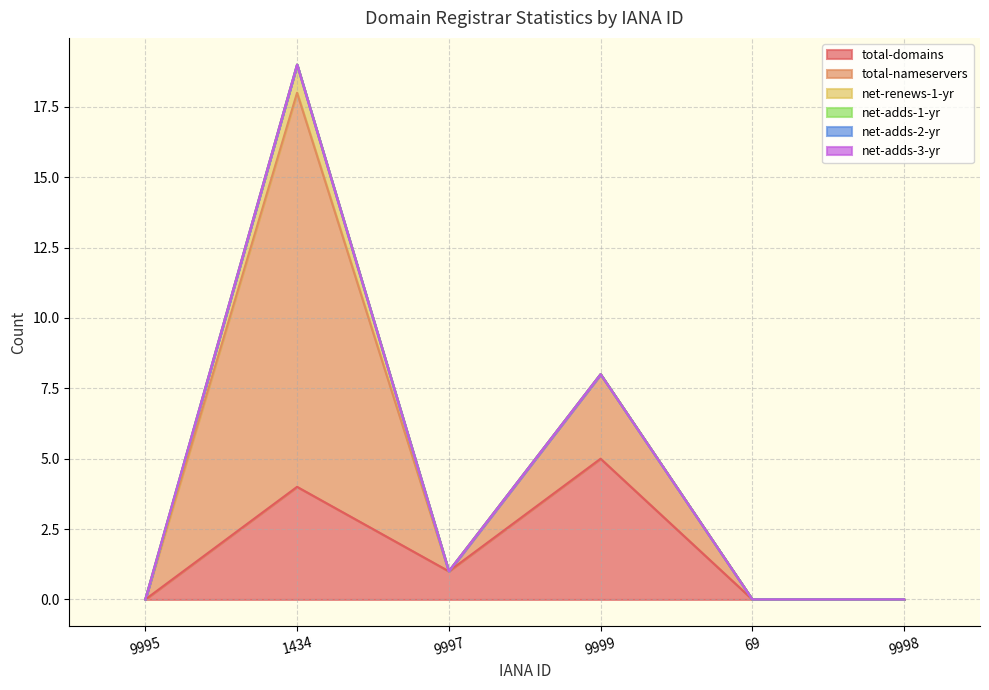

What is the label of the 6th point from the right?

9995